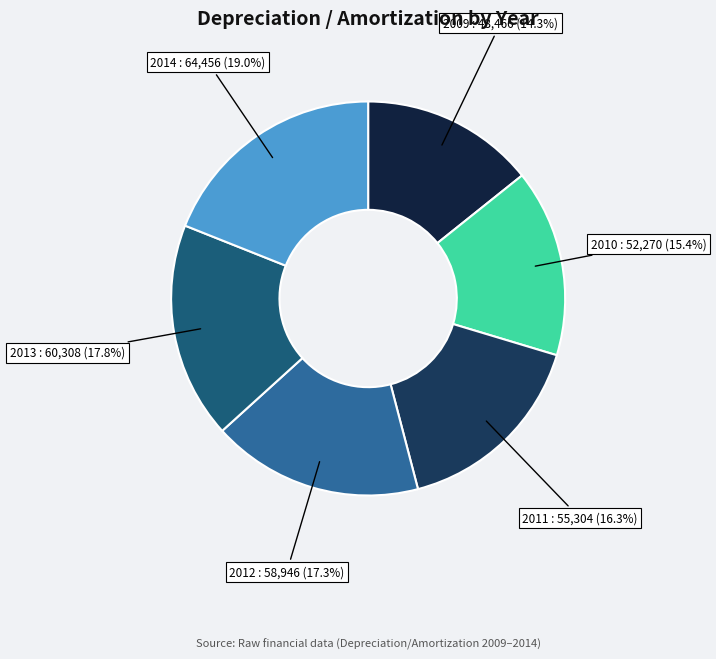

To the nearest percent, what portion does 2011 represent?

16%